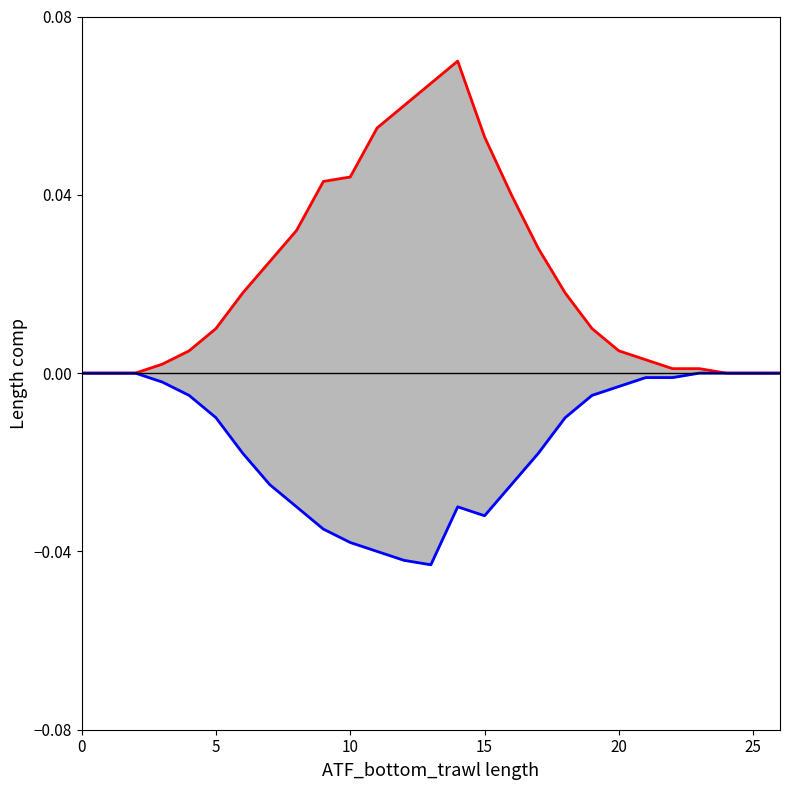

What is the label of the 7th point from the right?

20